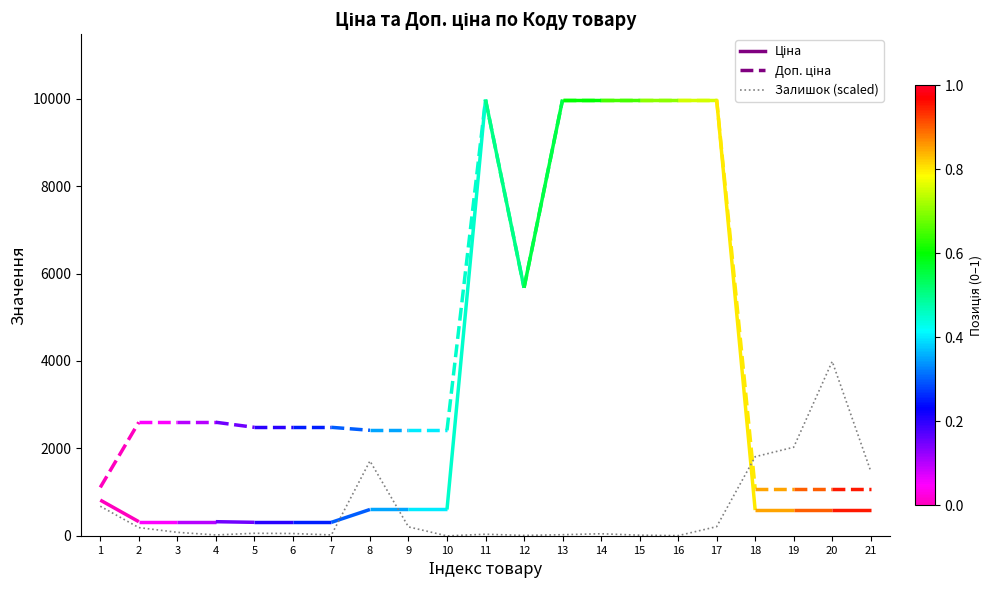

How many lines are shown in the chart?

1